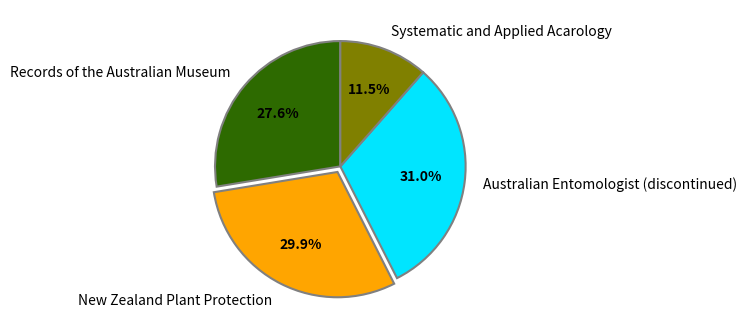

Which has a higher value, Records of the Australian Museum or Australian Entomologist (discontinued)?

Australian Entomologist (discontinued)